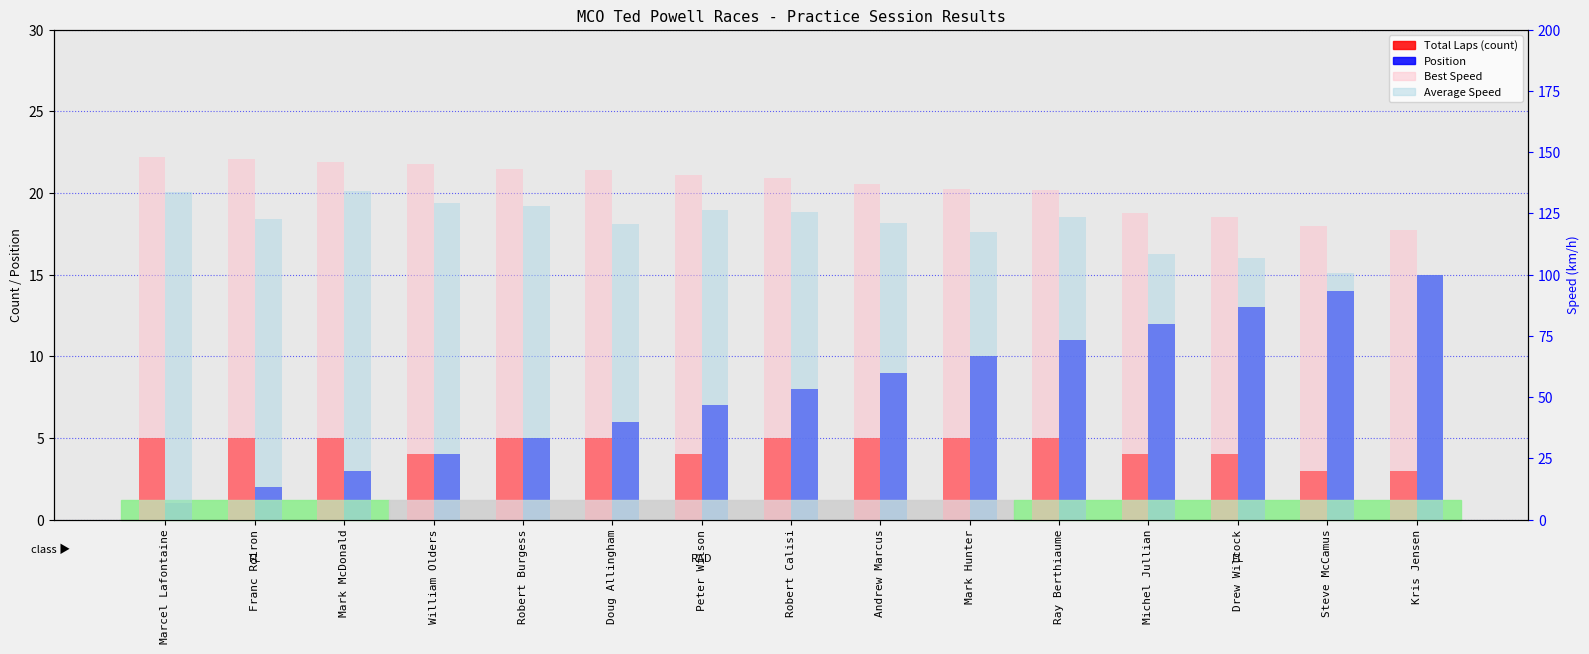

What is the total value across all series at William Olders?

282.4